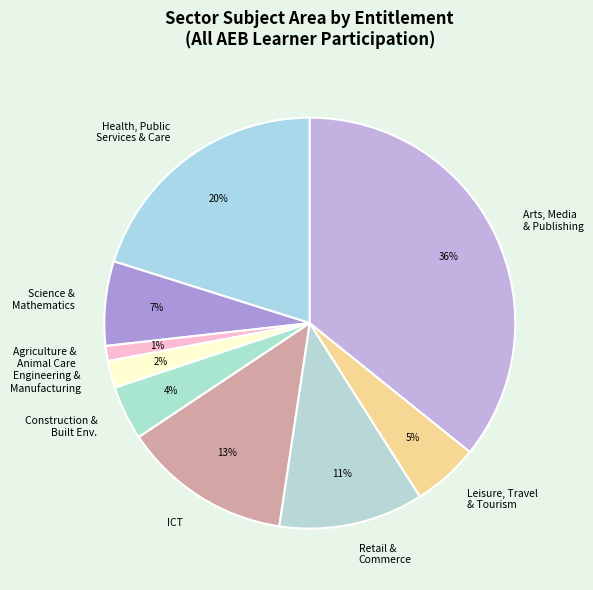

What is the smallest slice in the pie chart?

Agriculture & Animal Care